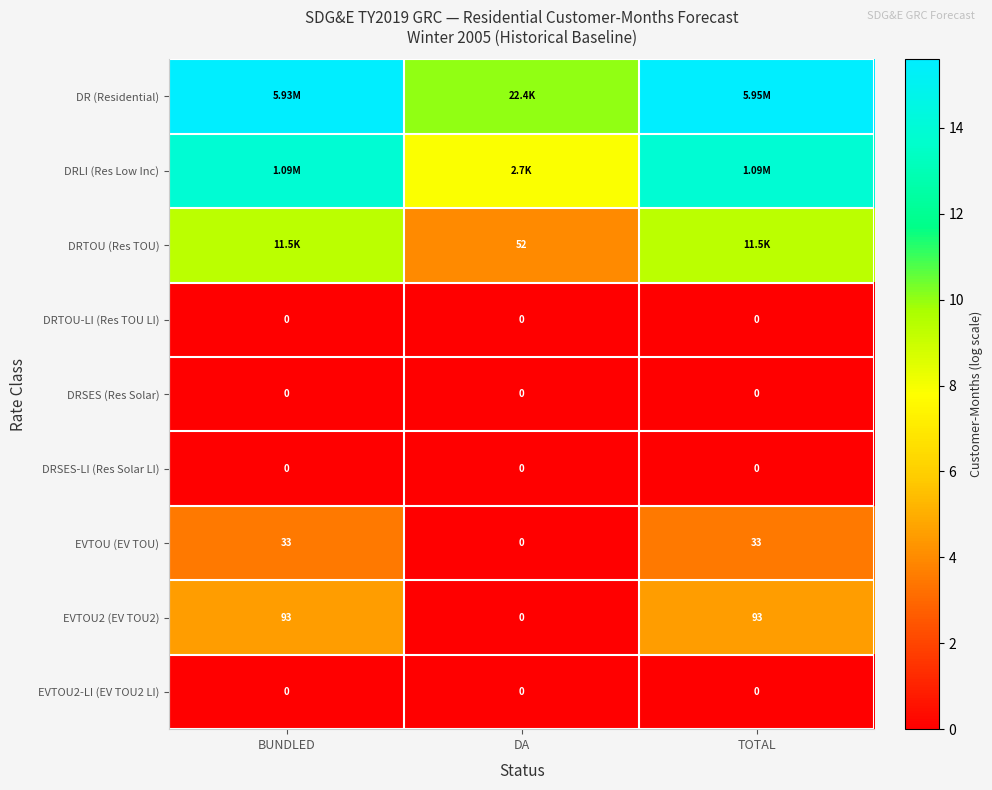

Which has a higher value, DA or BUNDLED?

BUNDLED